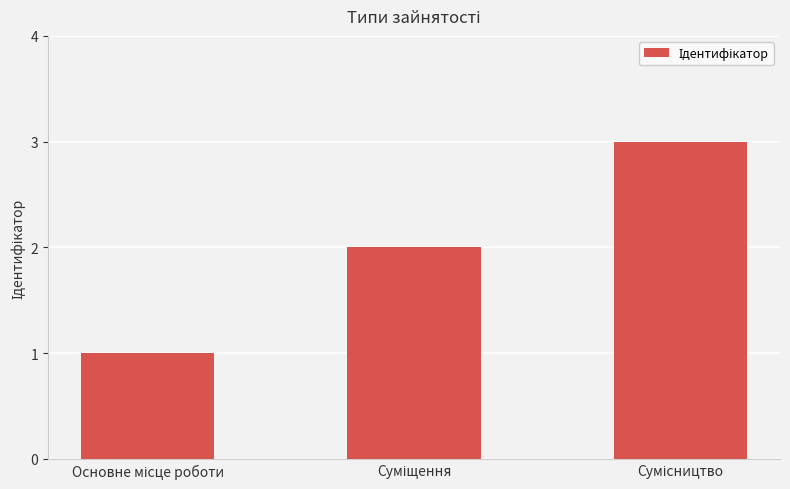

Are the bars grouped side by side (vs. stacked)?

No